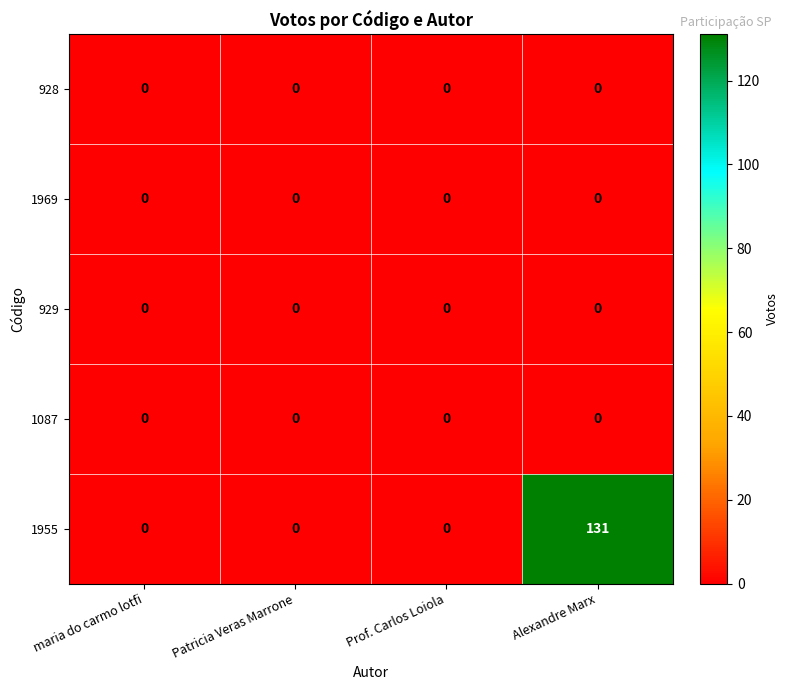

What is the total value across all series at Alexandre Marx?

131